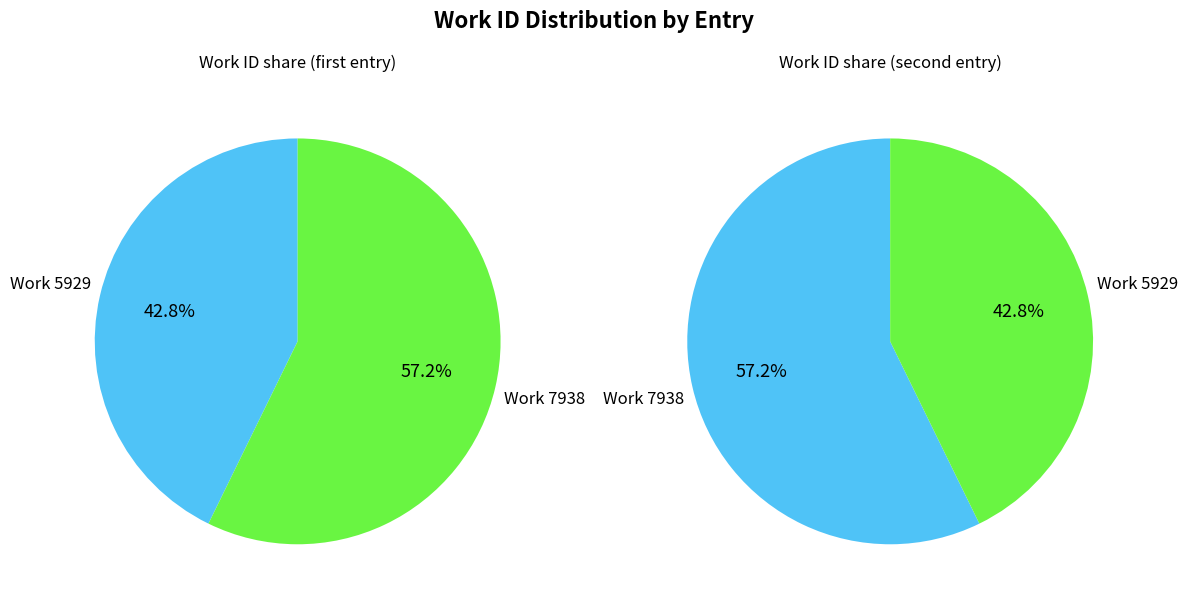

The Work 5929 slice represents 48% of the pie. True or false?

False